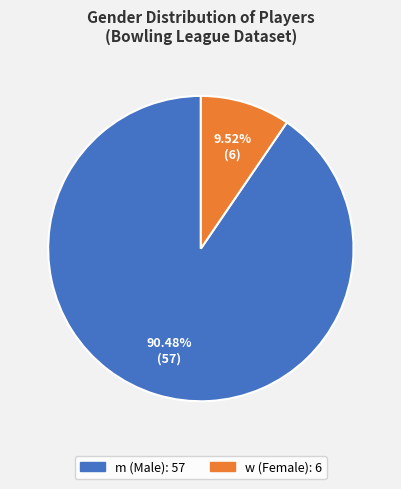

True or false: m accounts for 78% of the total.

False